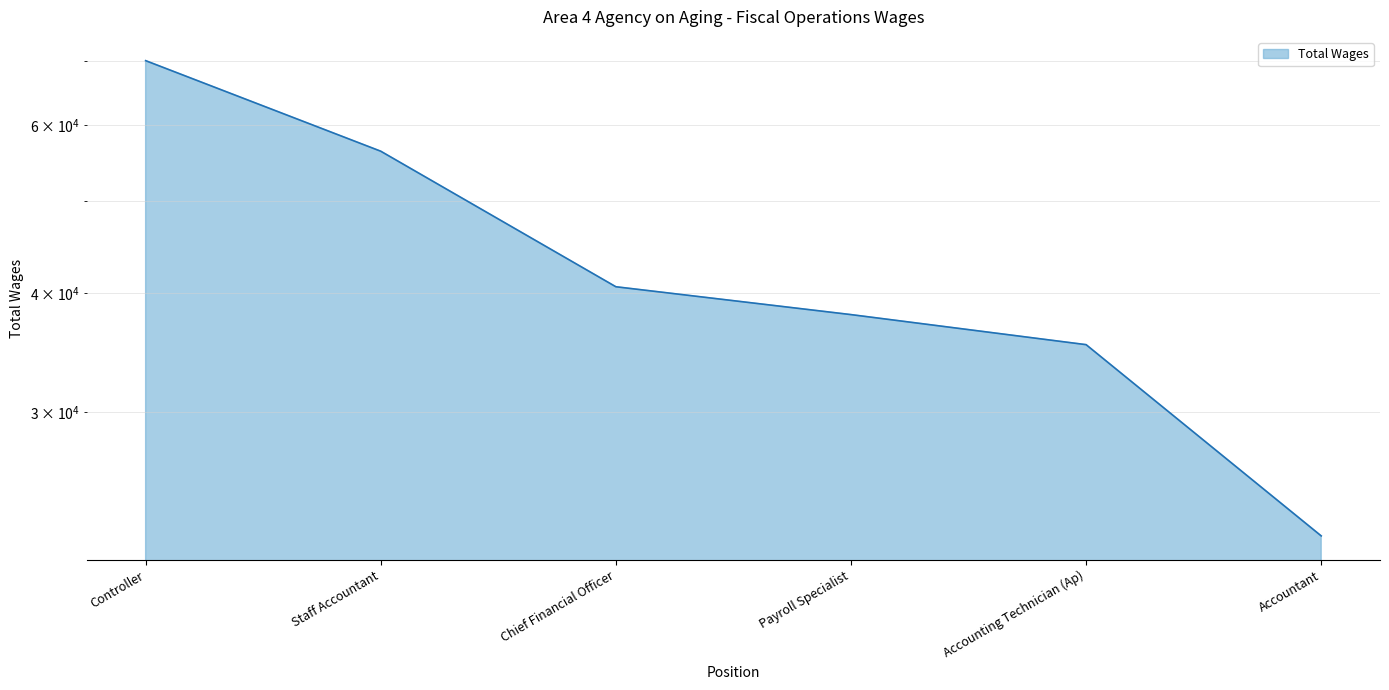

Does the chart have visible grid lines?

Yes